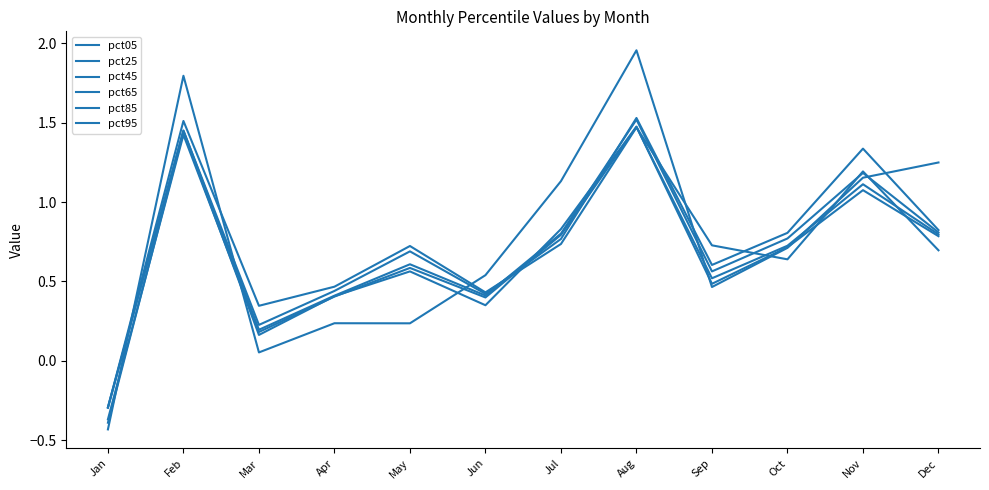

What is the approximate value of pct85 at May?

0.7